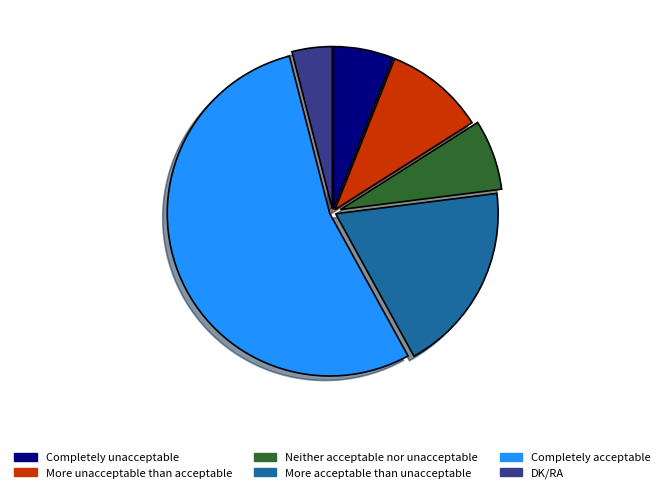

Is the sum of Completely acceptable and DK/RA greater than half?

Yes